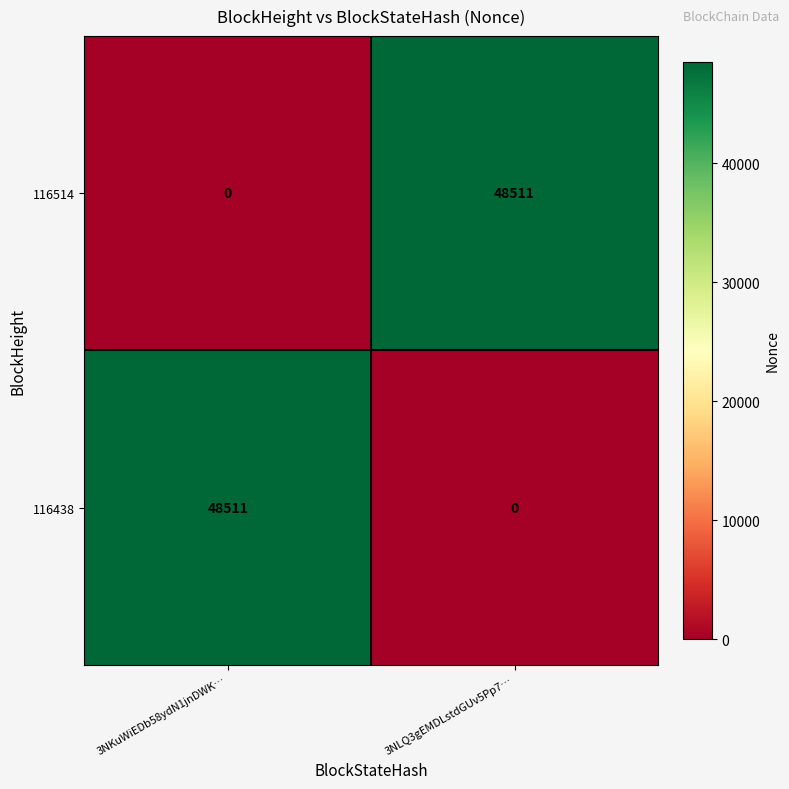

At 3NLQ3gEMDLstdGUv5Pp7…, list the series in order from largest to smallest.

116514, 116438